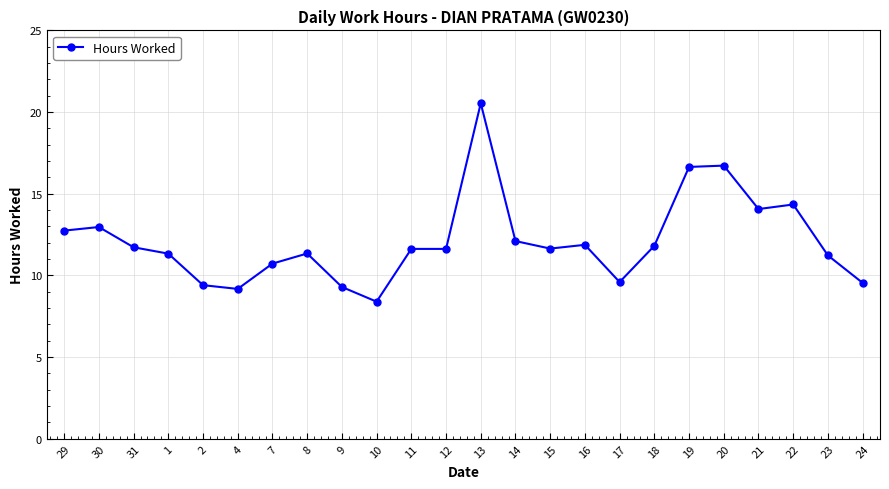

Which has a higher value, 23 or 30?

30